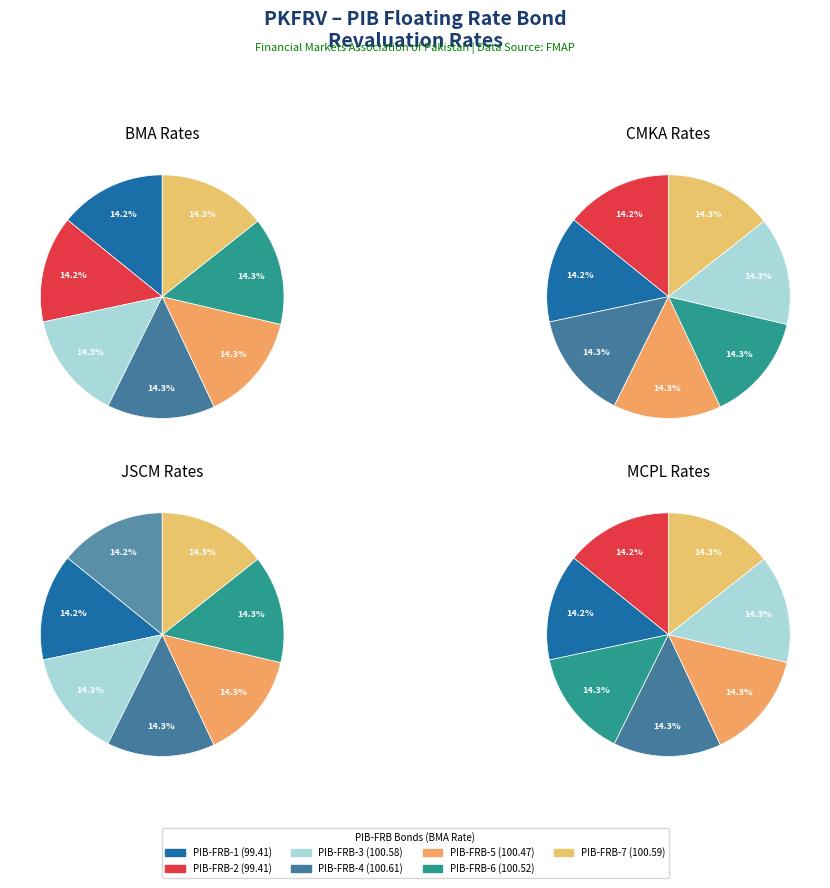

Is the sum of PIB-FRB-1 and PIB-FRB-8 greater than half?

No